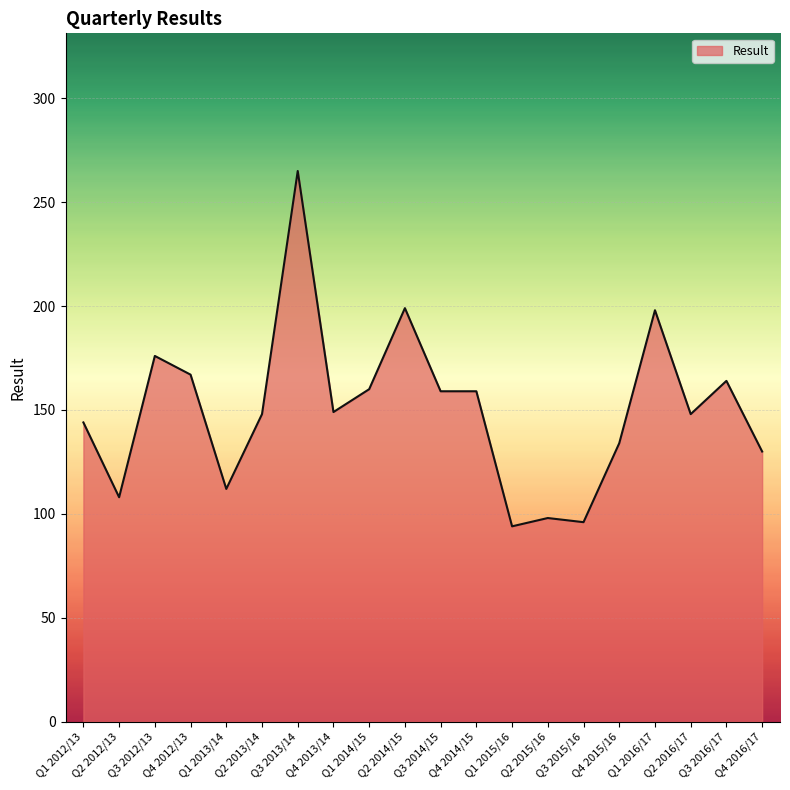

What is the ratio of the value at Q1 2015/16 to the value at Q3 2016/17?

0.6